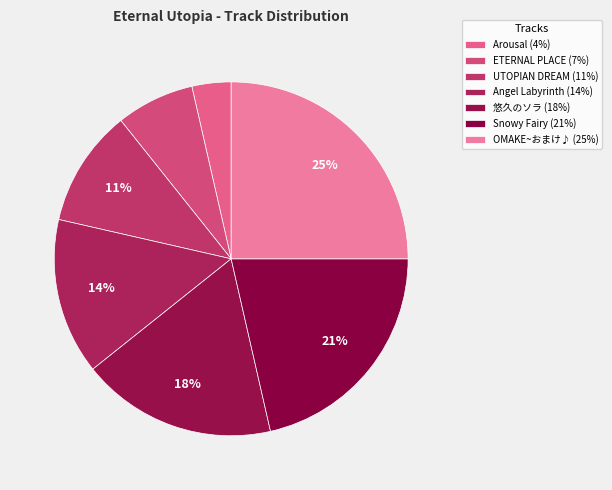

Rank the categories by value from highest to lowest.

OMAKE~おまけ♪, Snowy Fairy, 悠久のソラ, Angel Labyrinth, UTOPIAN DREAM, ETERNAL PLACE, Arousal